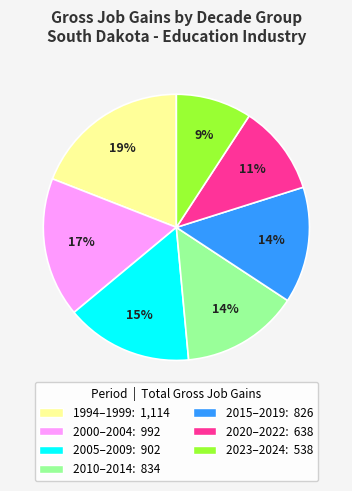

To the nearest percent, what is the average slice percentage?

14%